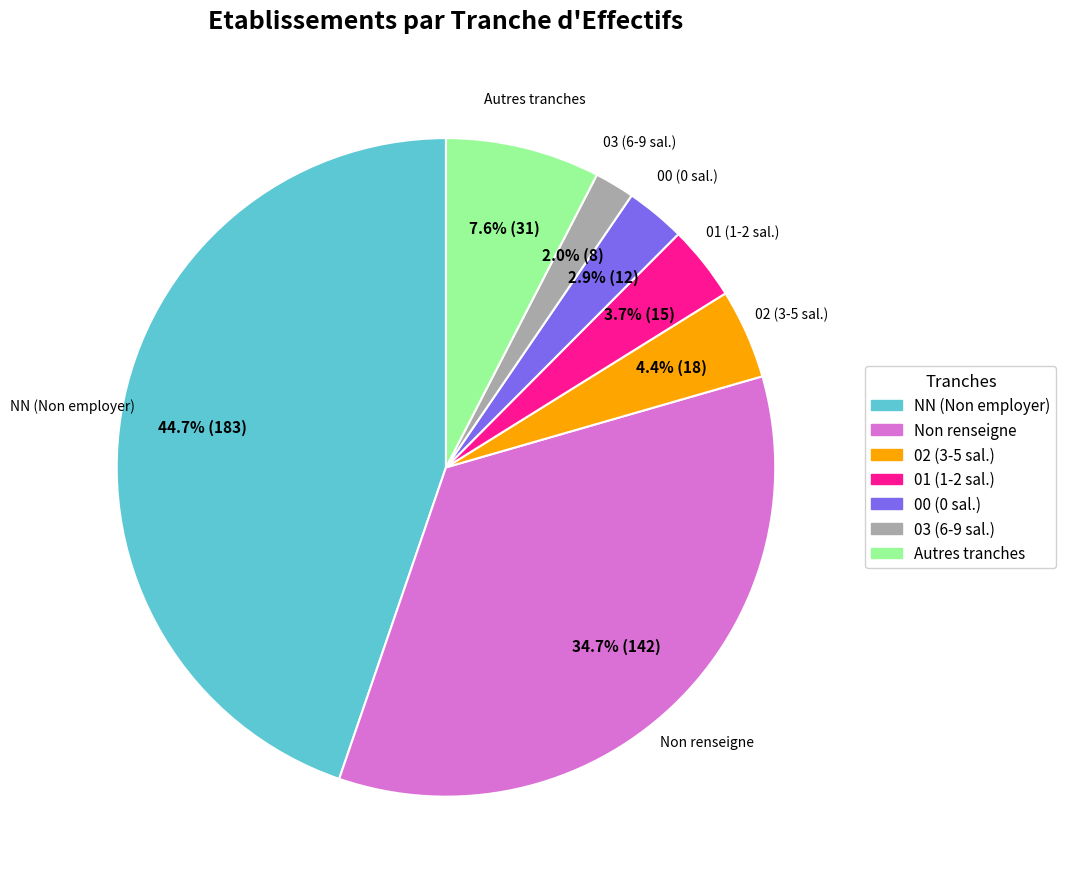

Is there a majority slice in this chart?

No